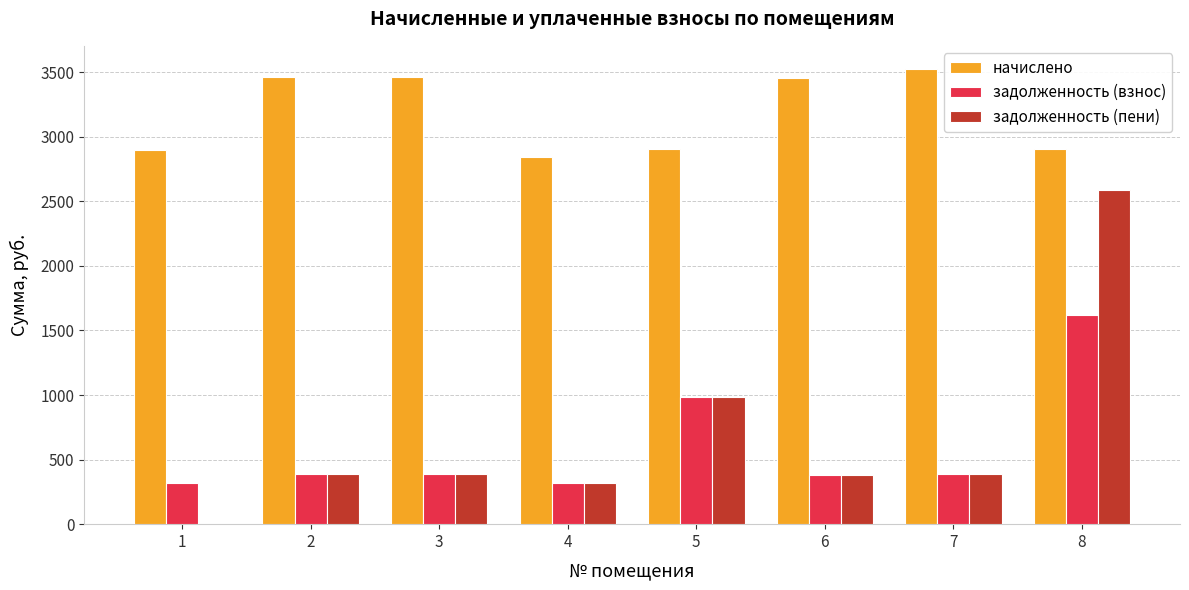

The value of начислено at 2 is 3462.8. True or false?

True